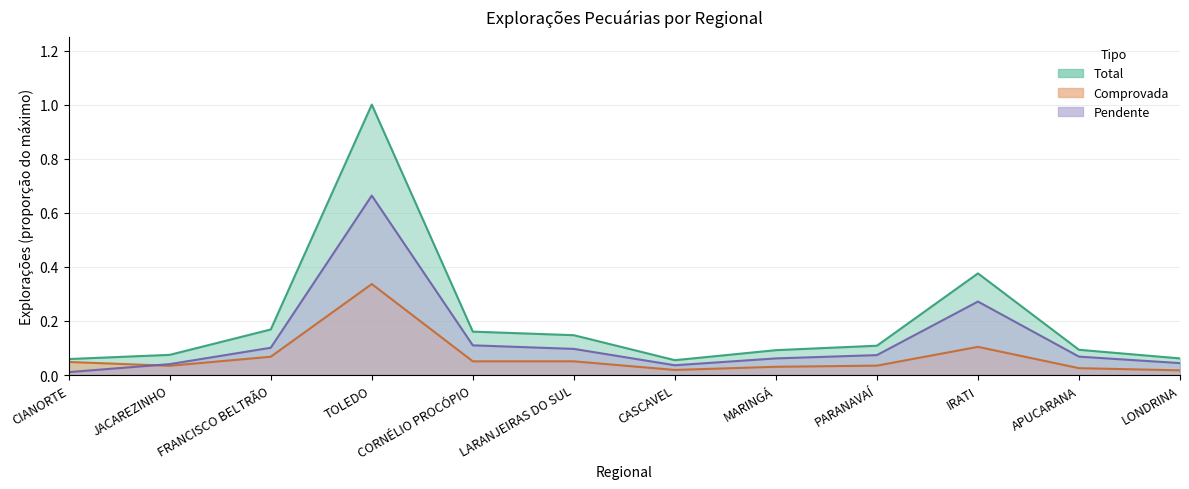

Which series has the largest total across all categories?

Total